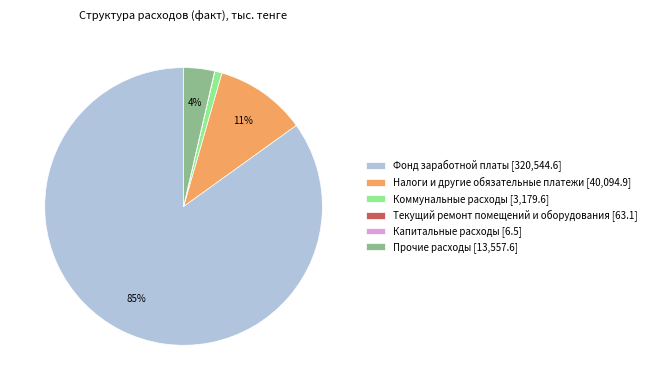

Combined, do Налоги и другие обязательные платежи [40,094.9] and Коммунальные расходы [3,179.6] account for over 50%?

No